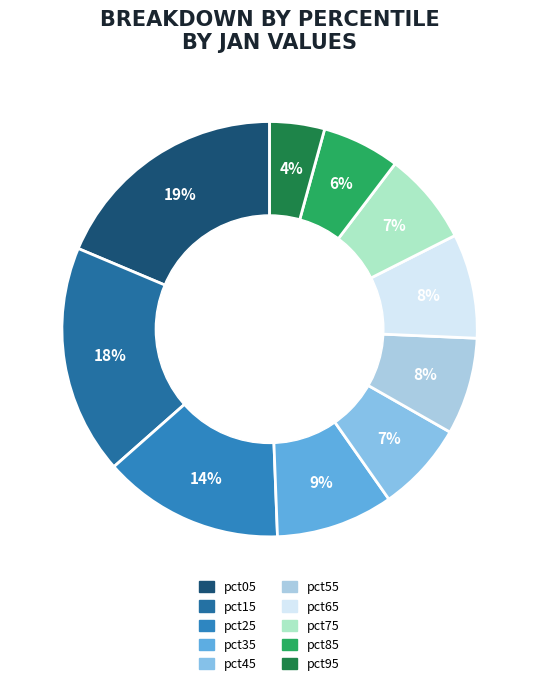

How many segments does this pie chart have?

10